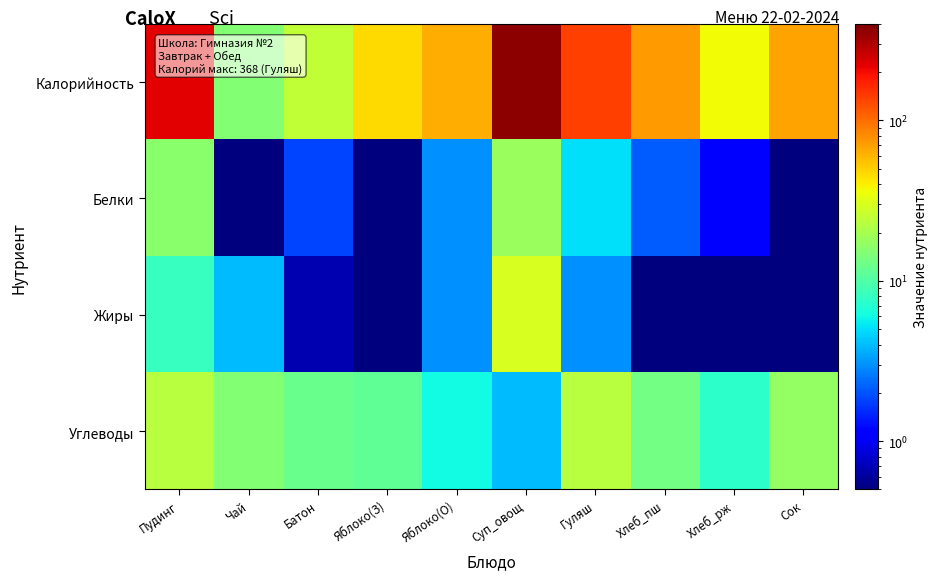

What is the difference between the highest and lowest values at Сок?

67.9